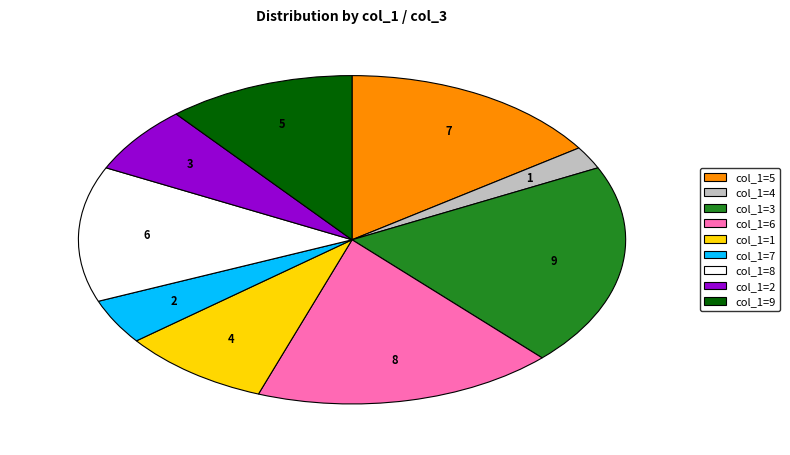

Is there a majority slice in this chart?

No